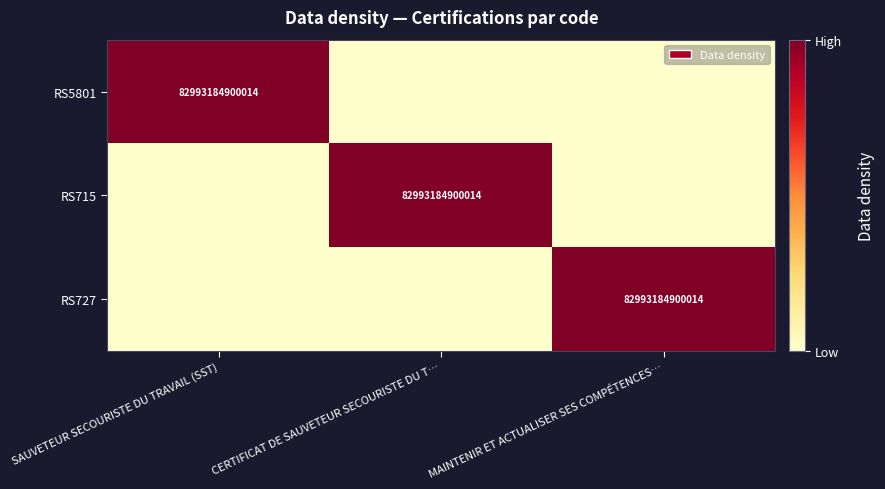

The value of RS5801 at SAUVETEUR SECOURISTE DU TRAVAIL (SST) is 148854408793695. True or false?

False